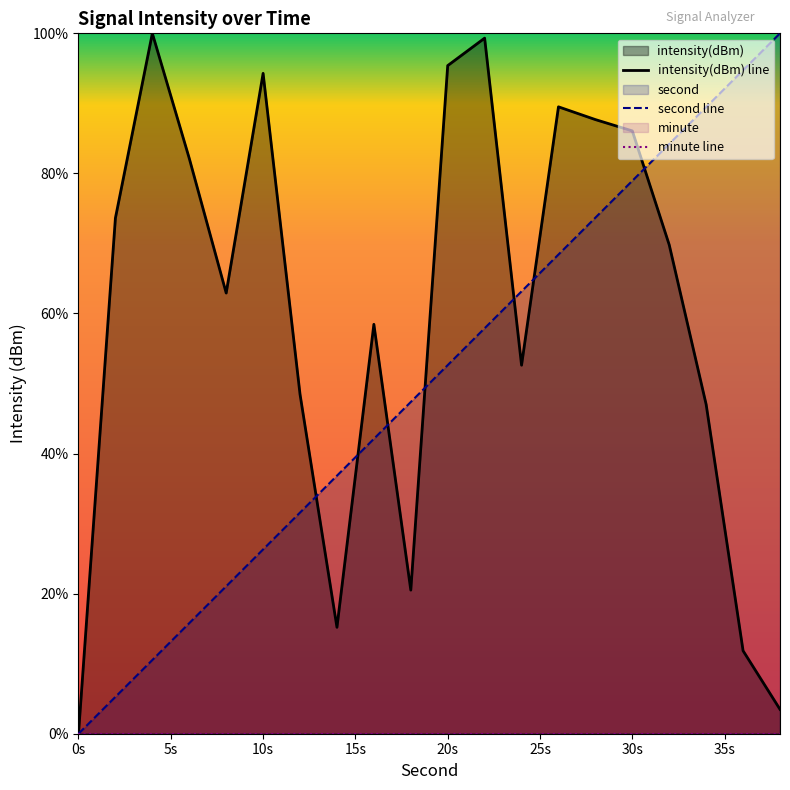

True or false: intensity(dBm) line and minute line intersect in this chart.

False